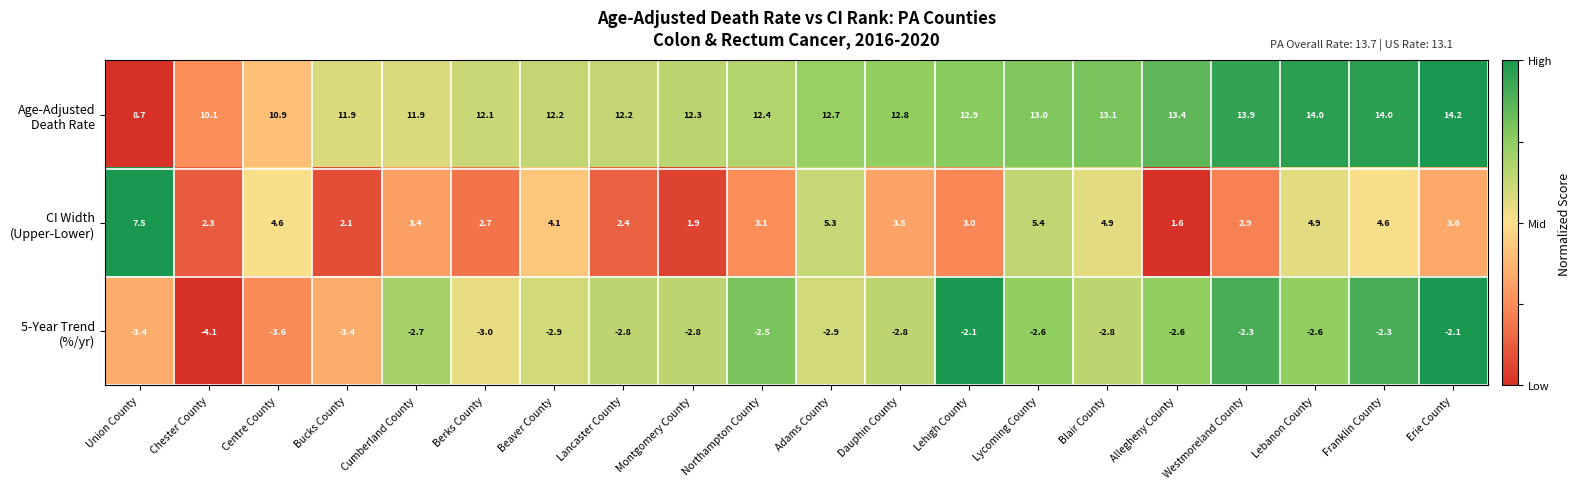

What is the greatest value displayed?

14.2